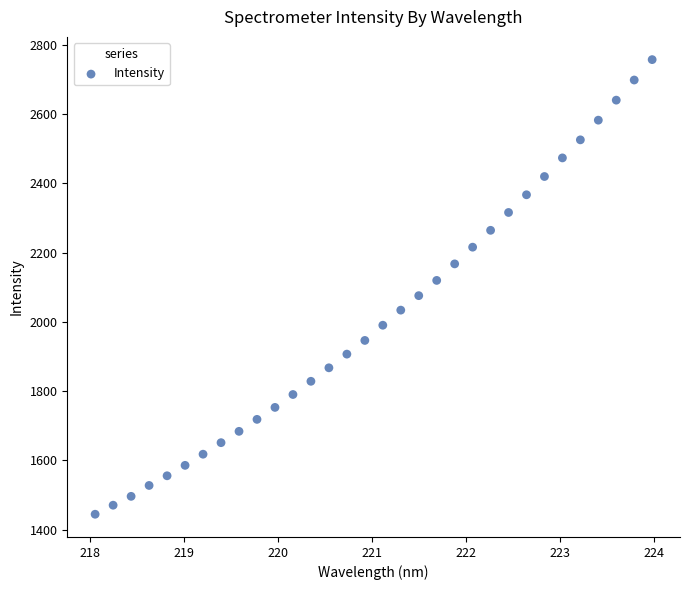

What is the range of X values (max minus min)?

5.9